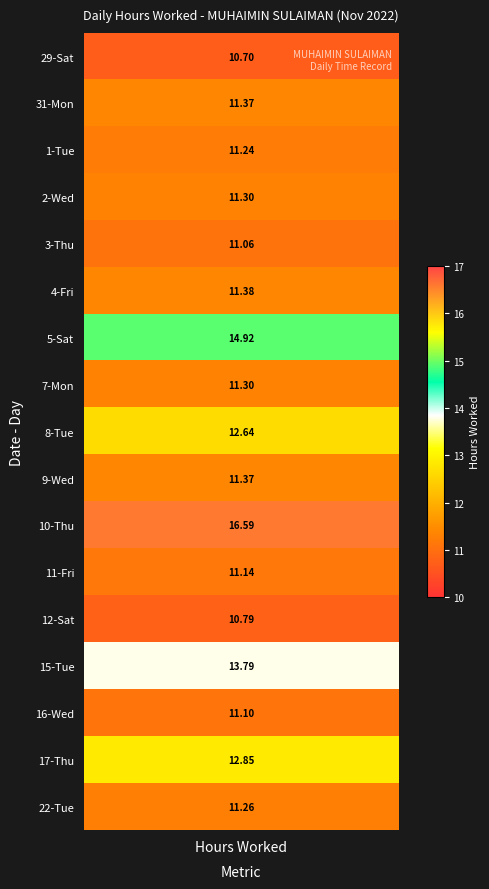

Where is 11-Fri nearest to the value 5?

1